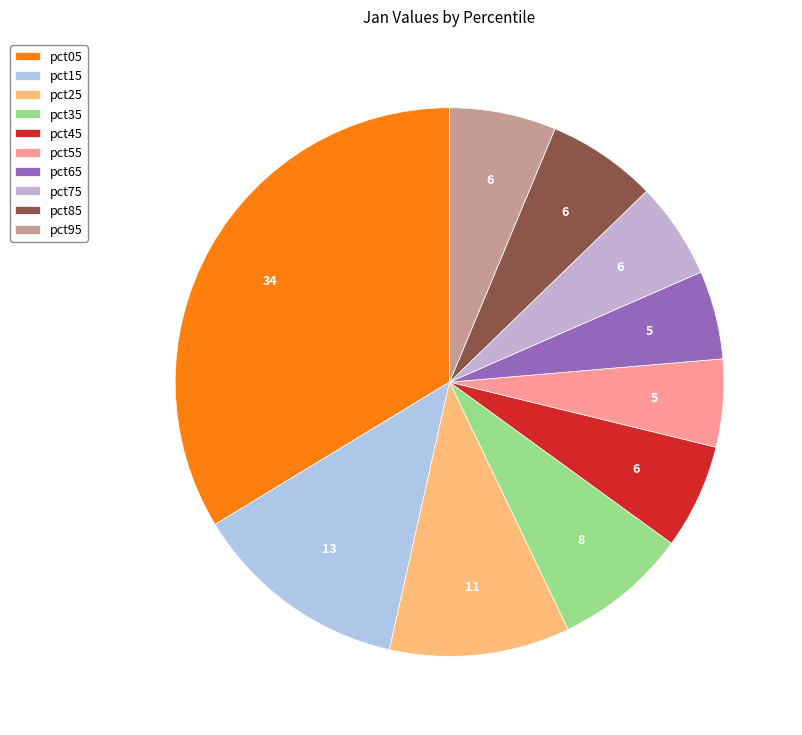

How many segments does this pie chart have?

10